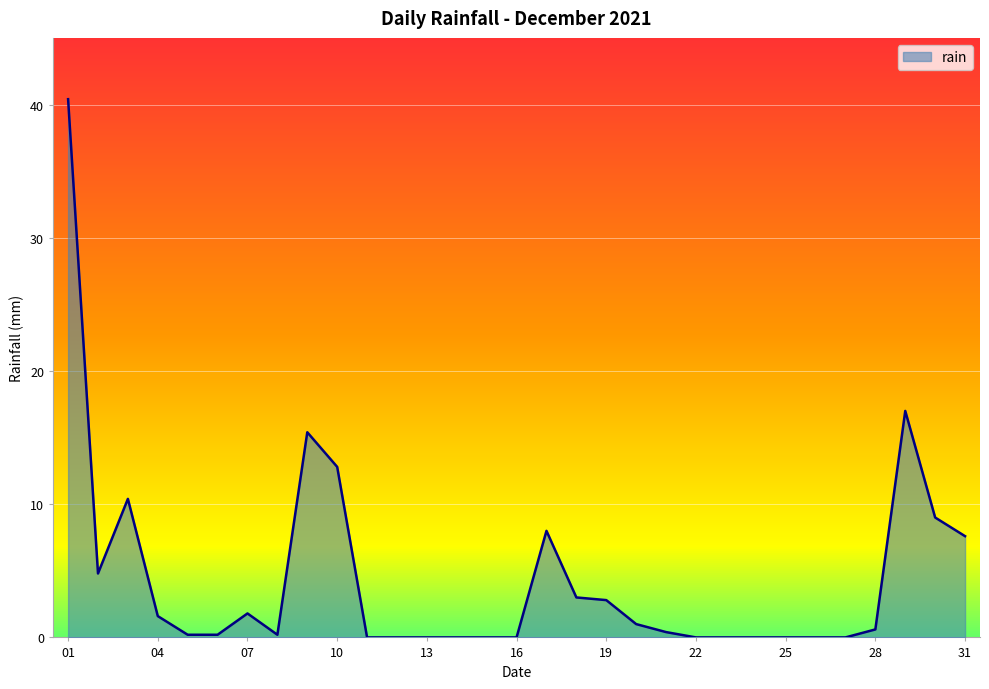

What is the greatest value displayed?

40.4